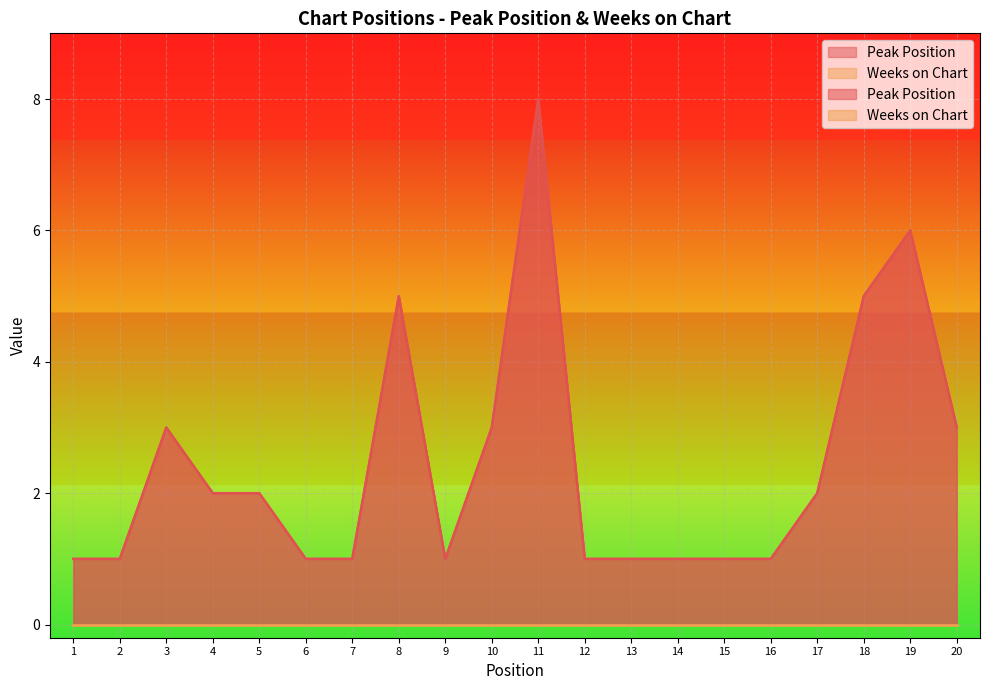

Reading left to right, transcribe all the data shown in this chart.

1=1	2=1	3=3	4=2	5=2	6=1	7=1	8=5	9=1	10=3	11=8	12=1	13=1	14=1	15=1	16=1	17=2	18=5	19=6	20=3